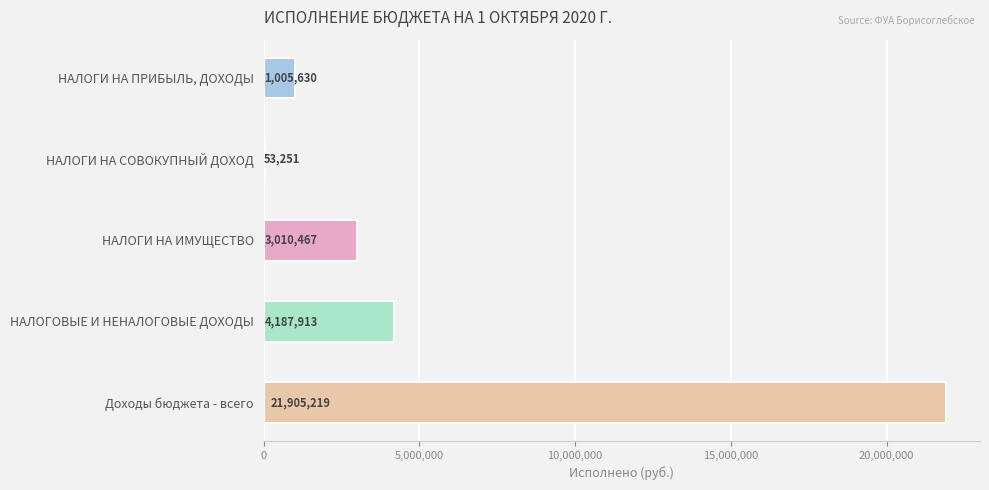

Rank the categories by value from lowest to highest.

НАЛОГИ НА СОВОКУПНЫЙ ДОХОД, НАЛОГИ НА ПРИБЫЛЬ, ДОХОДЫ, НАЛОГИ НА ИМУЩЕСТВО, НАЛОГОВЫЕ И НЕНАЛОГОВЫЕ ДОХОДЫ, Доходы бюджета - всего